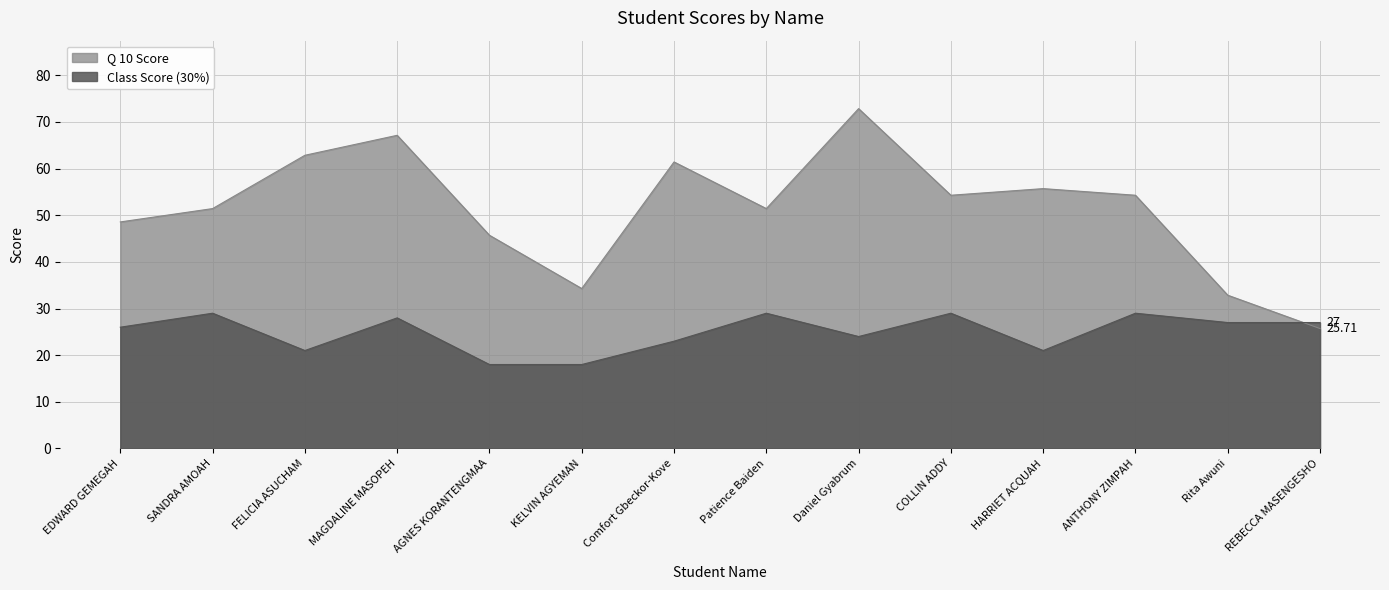

What are all the series names shown in the legend?

Q 10 Score, Class Score (30%)